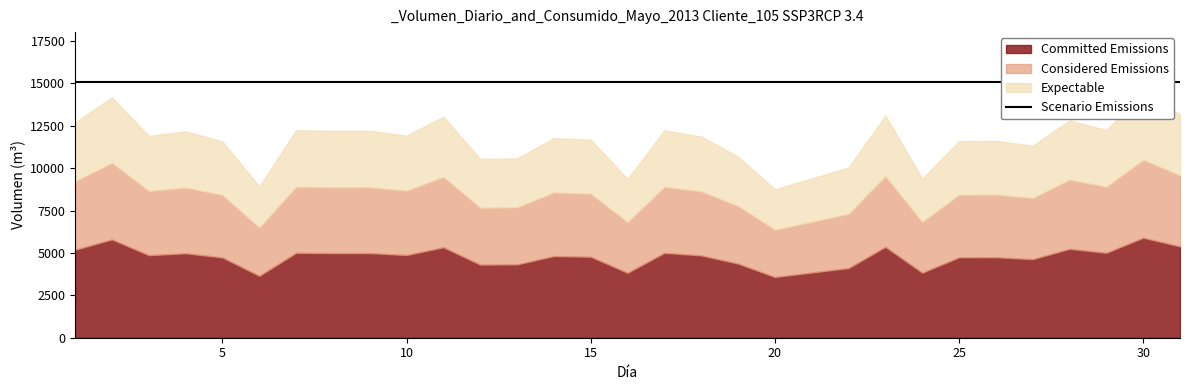

What is the sum of all Volumen Diario values?

318283.0